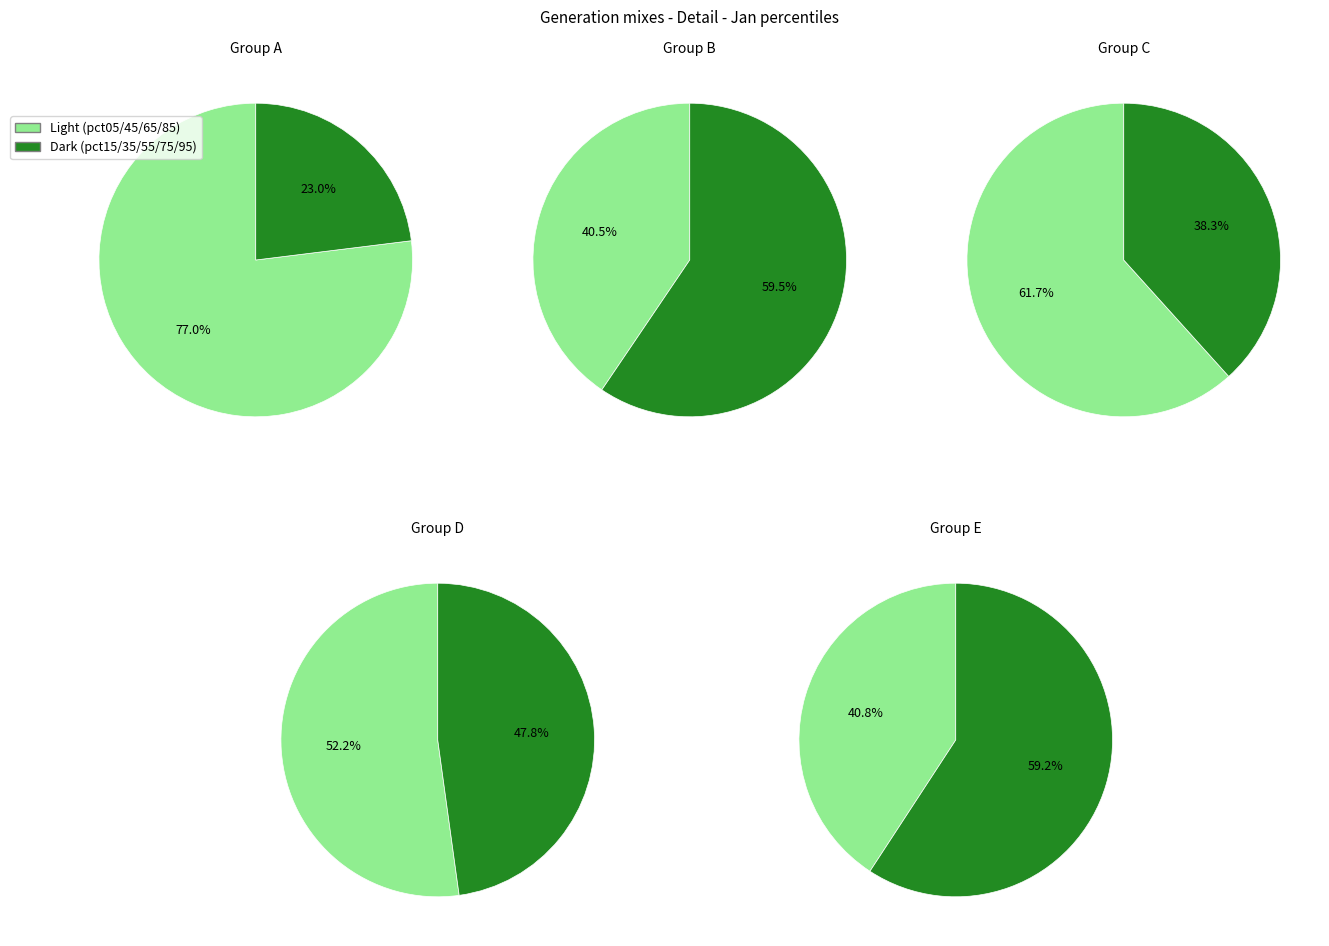

Do pct85 and pct35 together represent more than half of the pie?

No